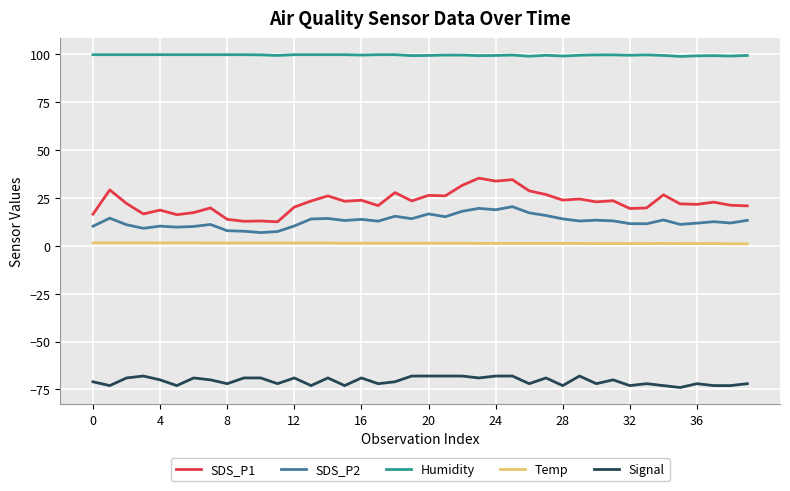

What is the difference between the second highest and minimum values in the Temp series?

0.5